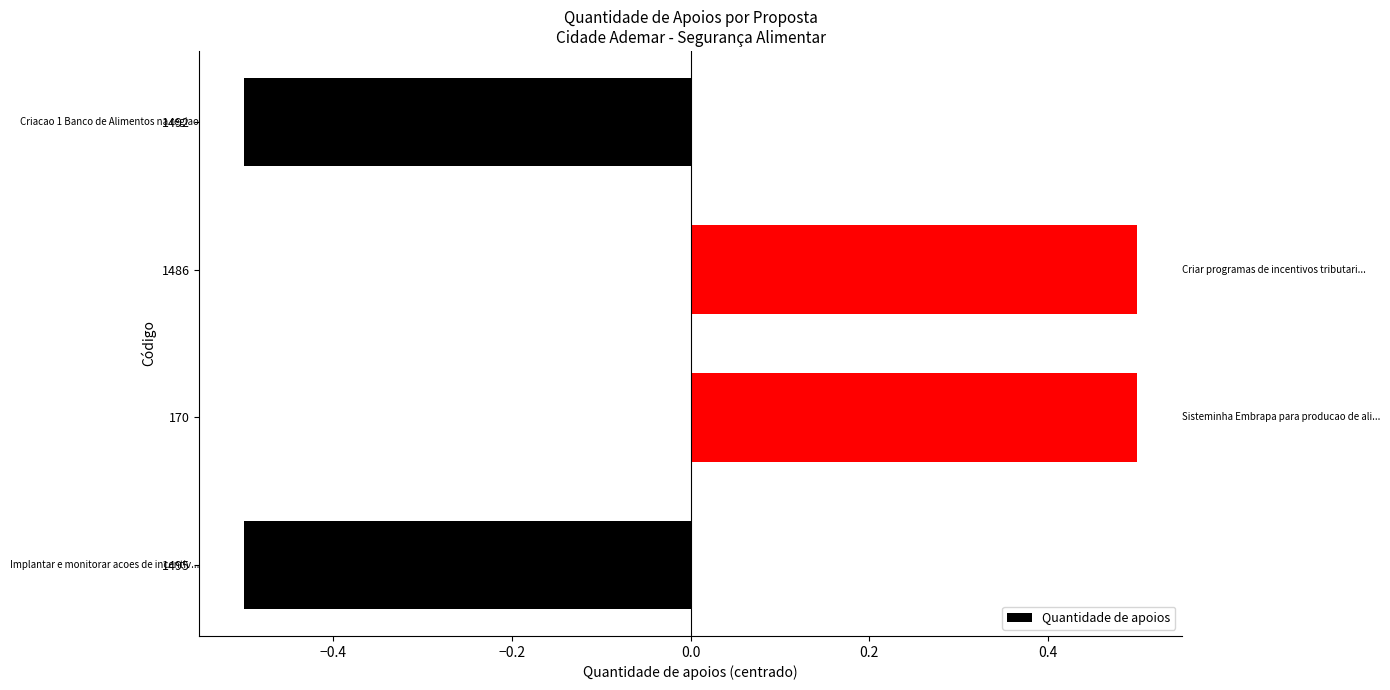

The value at 170 is 0.7. True or false?

False